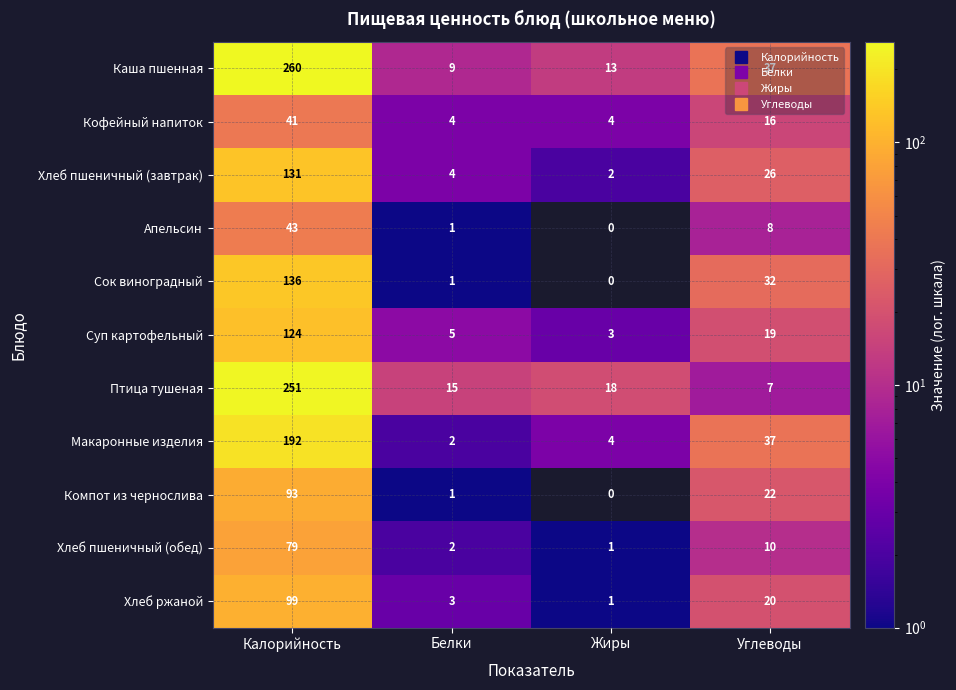

True or false: Хлеб ржаной has a value of 58 at Калорийность.

False